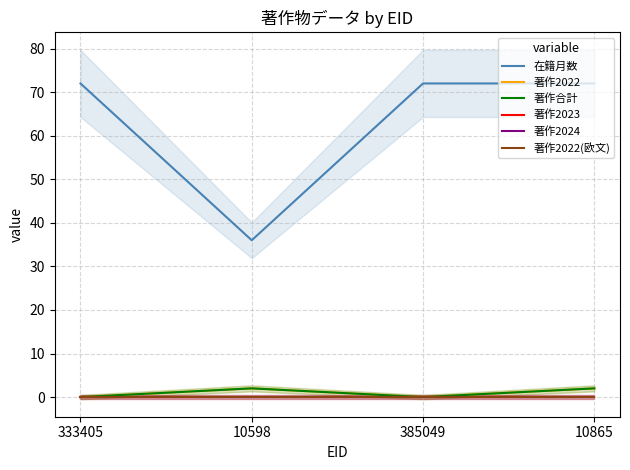

Is it true that 著作2024 equals 0 at 333405?

True